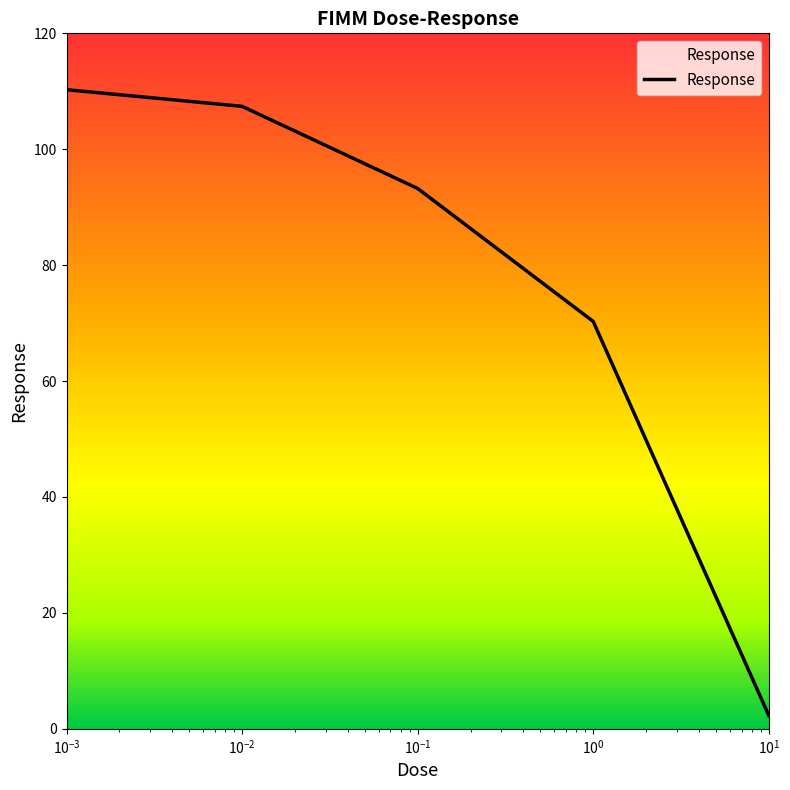

Which category has the highest value across all series?

0.001